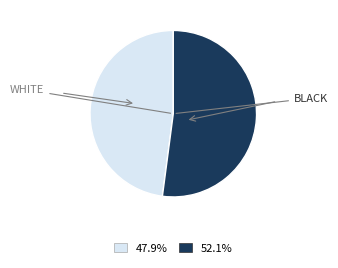

Is 47.9% the majority of the pie?

No